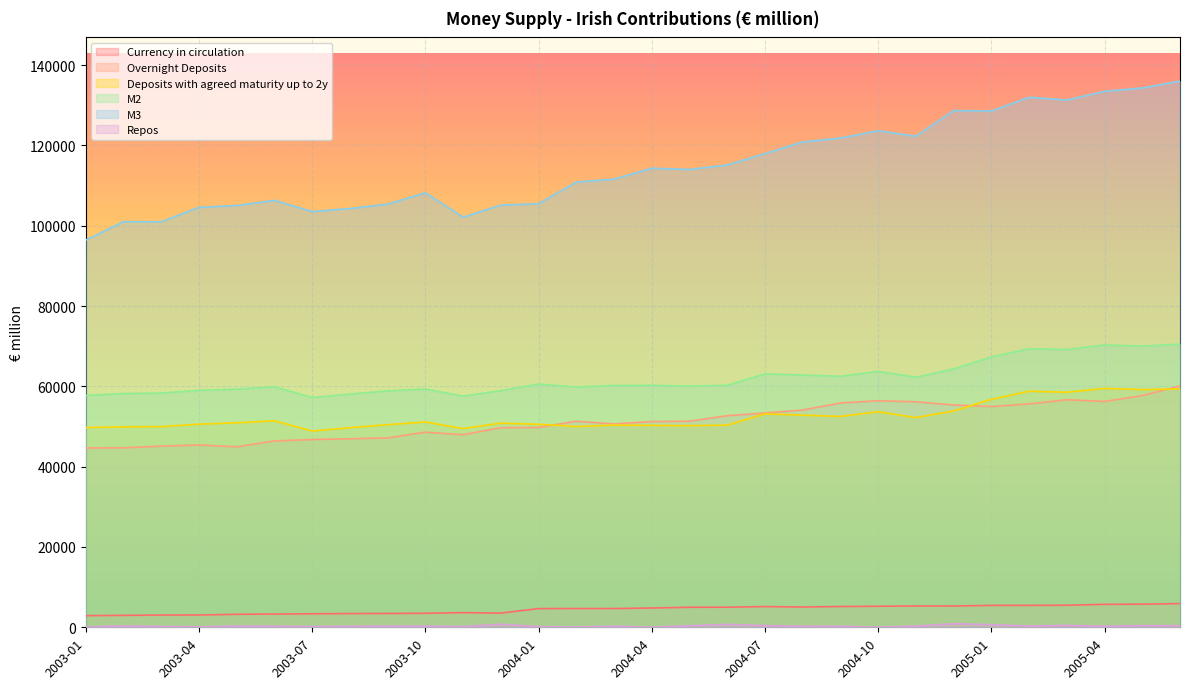

What are all the series names shown in the legend?

Currency in circulation, Overnight Deposits, Deposits with agreed maturity up to 2y, M2, M3, Repos